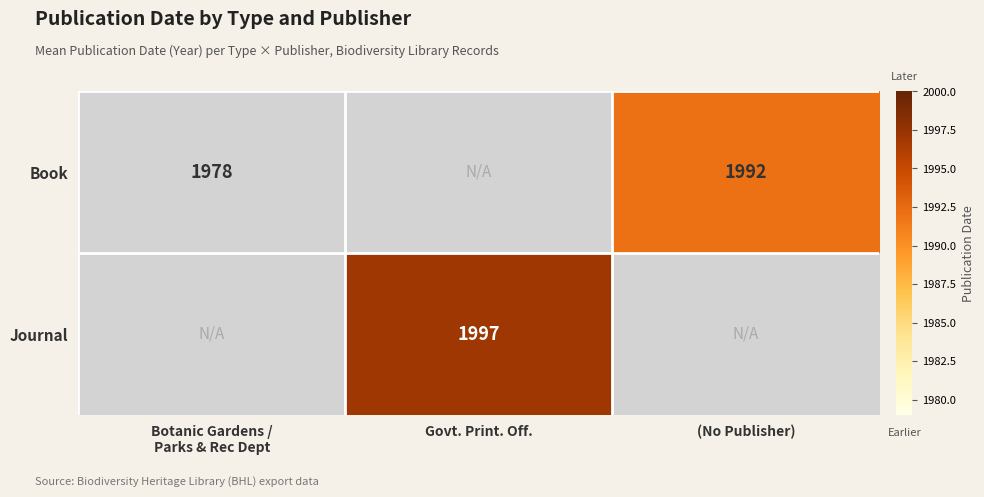

The Book series shows 1037 at (No Publisher). True or false?

False